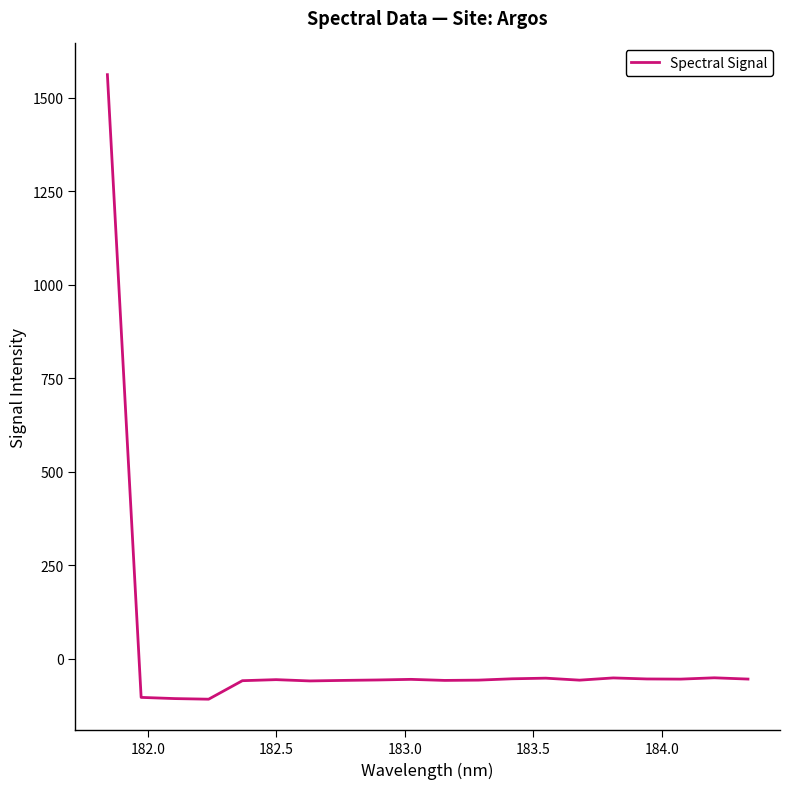

What is the smallest value displayed?

-107.8